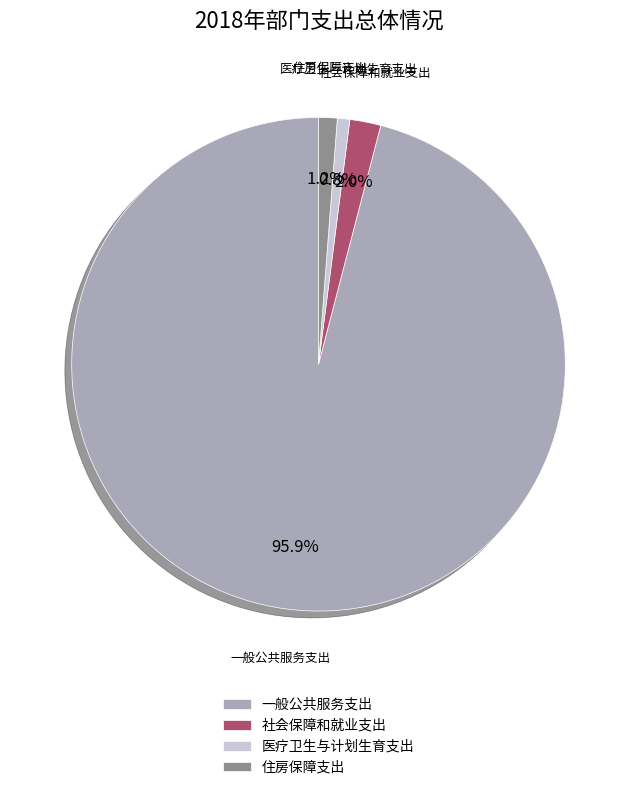

True or false: 社会保障和就业支出 accounts for 14% of the total.

False